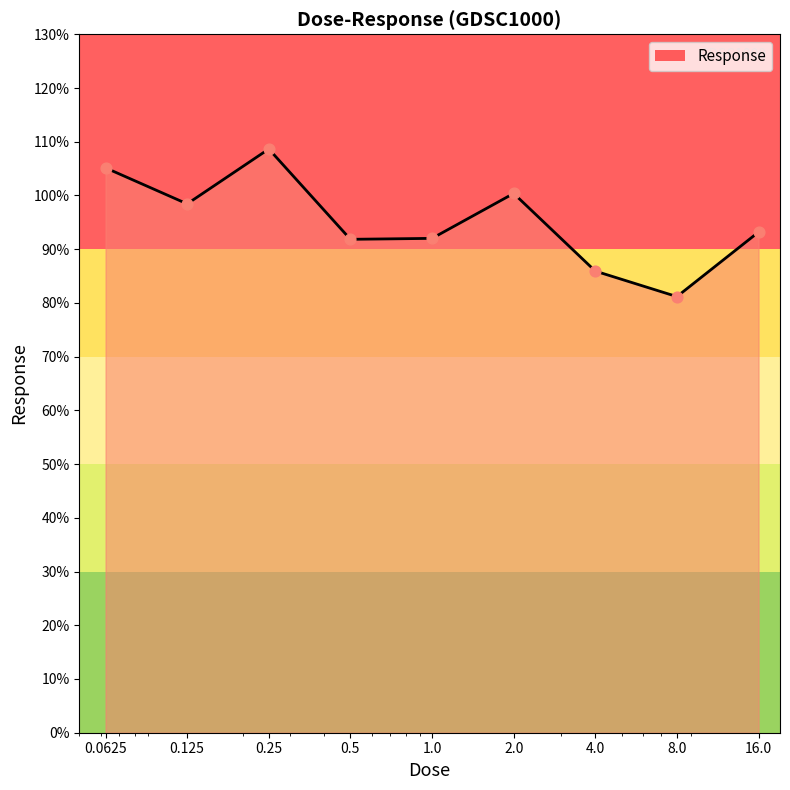

What is the smallest value displayed?

81.2